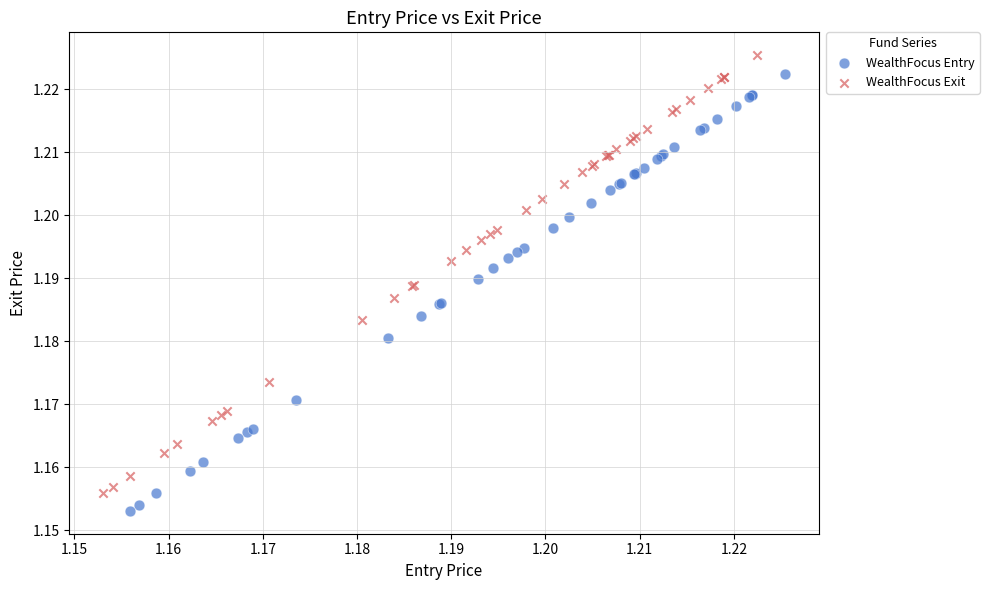

Which series reaches the maximum Y coordinate?

WealthFocus Exit